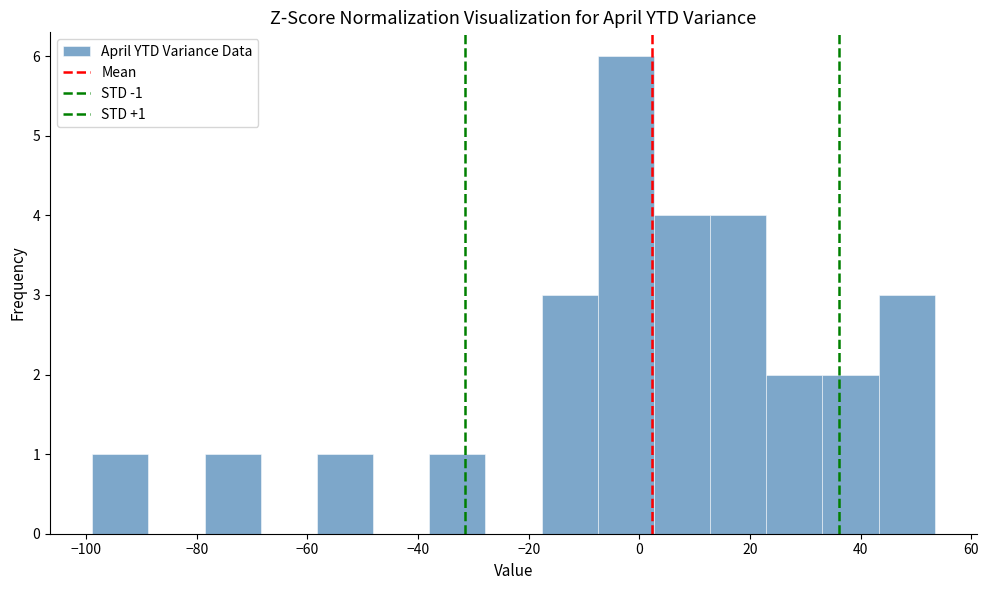

Which range on the x-axis has the tallest bar?

-8 to 2